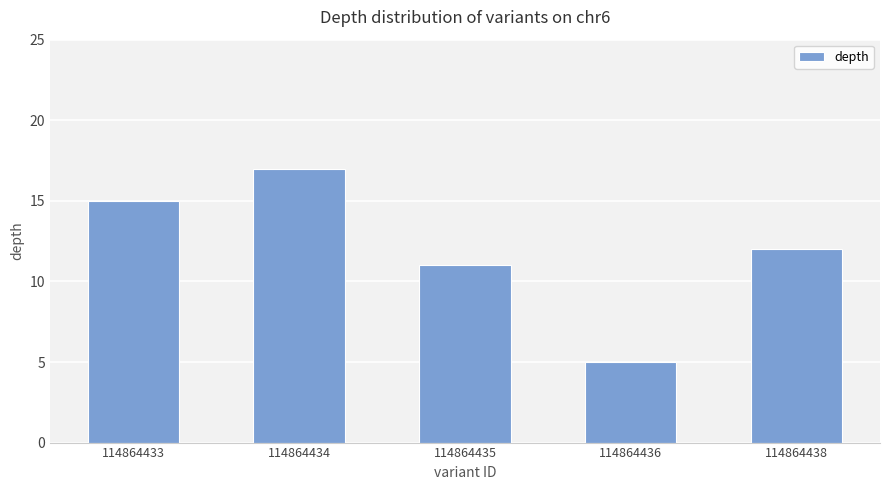

Reading left to right, extract all data points from this chart.

15	17	11	5	12